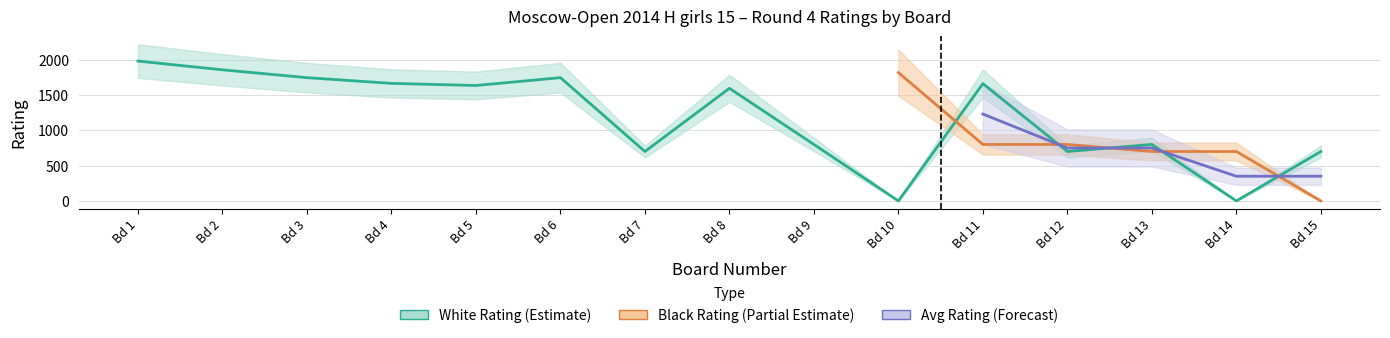

How many data points in Board (Bo.) are less than 8?

7